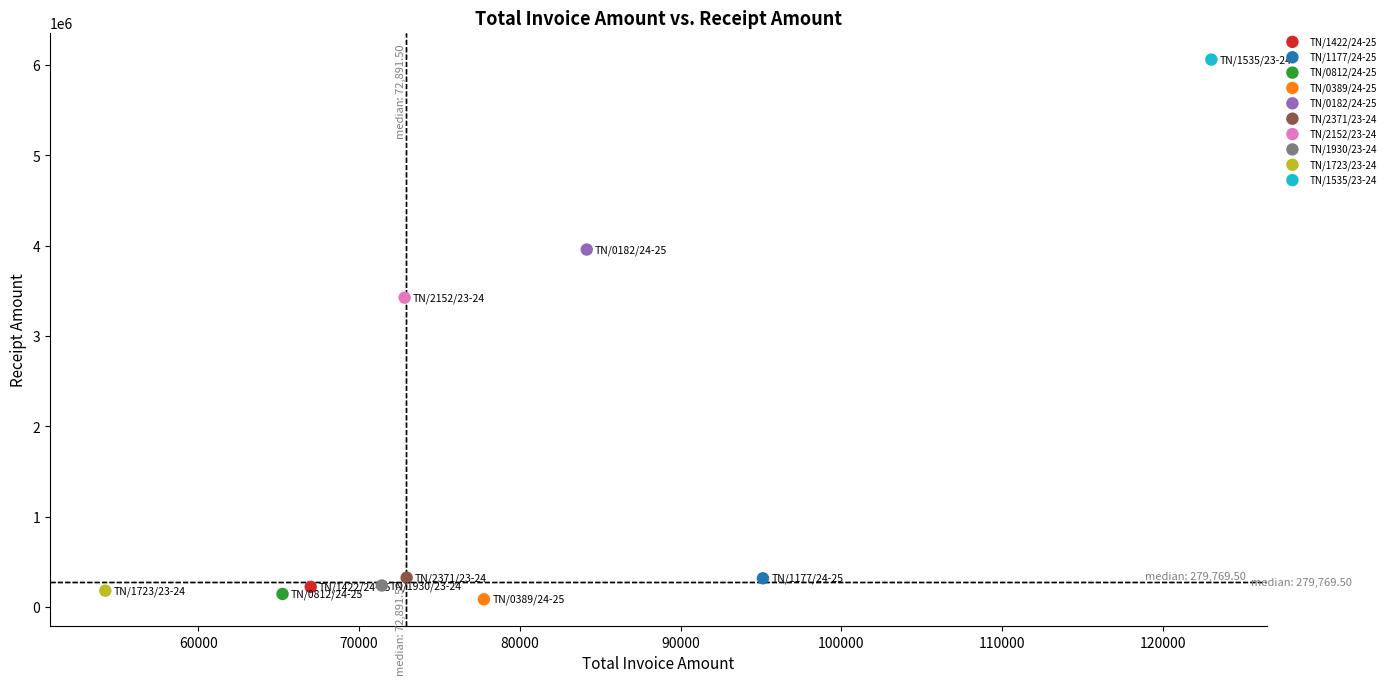

What are all the series names shown in the legend?

TN/1422/24-25, TN/1177/24-25, TN/0812/24-25, TN/0389/24-25, TN/0182/24-25, TN/2371/23-24, TN/2152/23-24, TN/1930/23-24, TN/1723/23-24, TN/1535/23-24